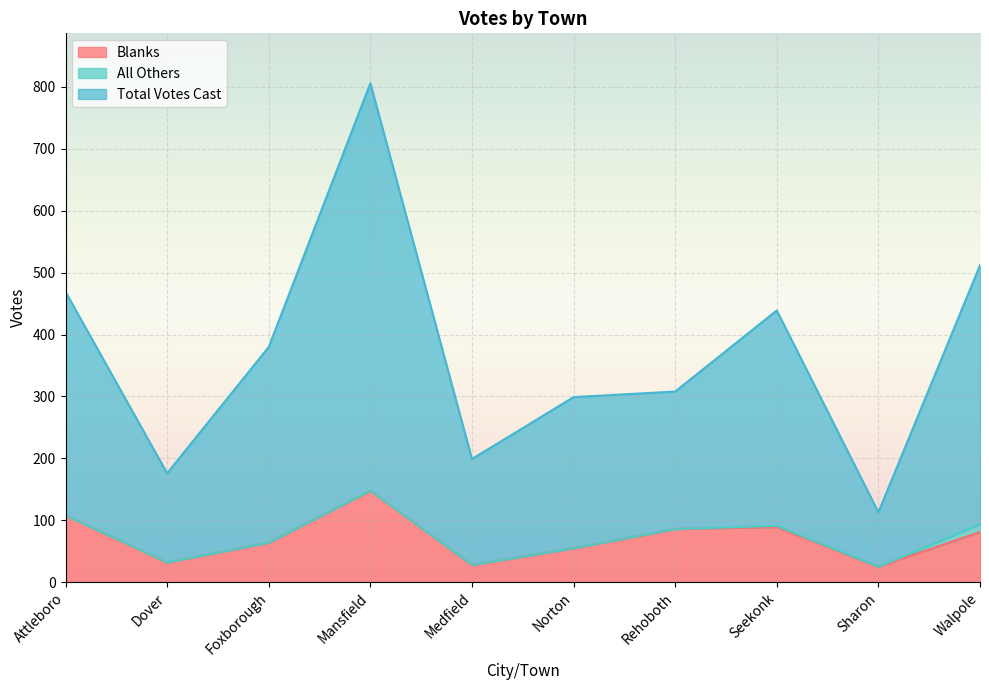

True or false: Total Votes Cast and Blanks intersect in this chart.

False